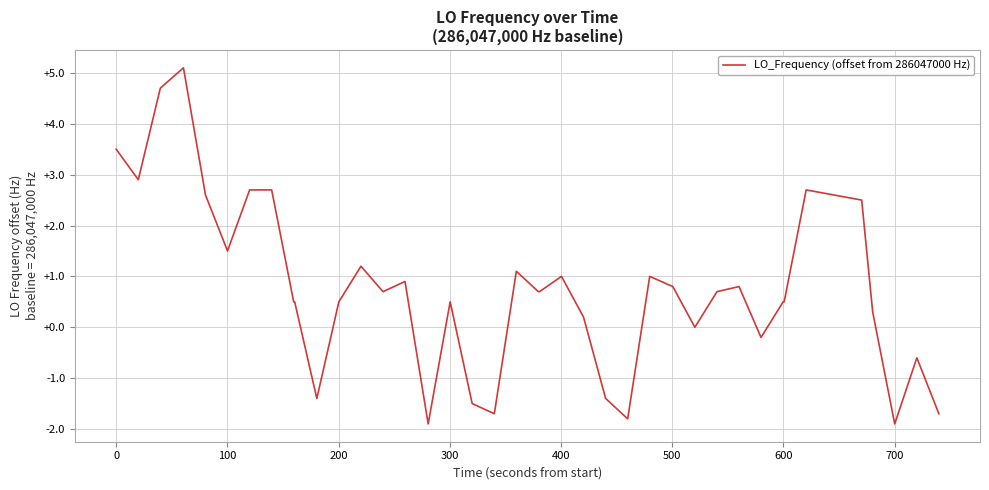

Is this an area chart (filled region under the line)?

No